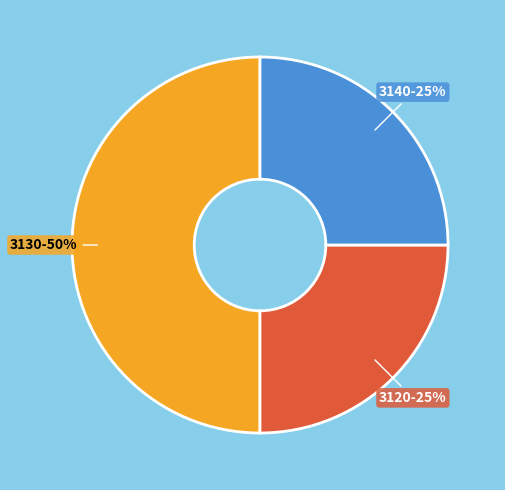

To the nearest percent, what is the average slice percentage?

33%